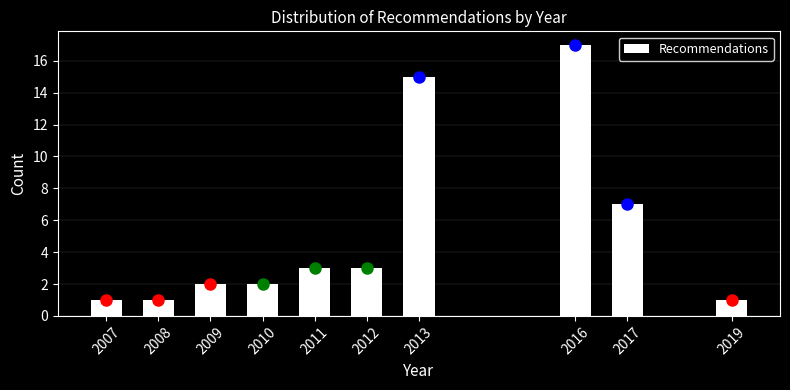

Reading right to left, list all the values displayed in this chart.

1	7	17	15	3	3	2	2	1	1